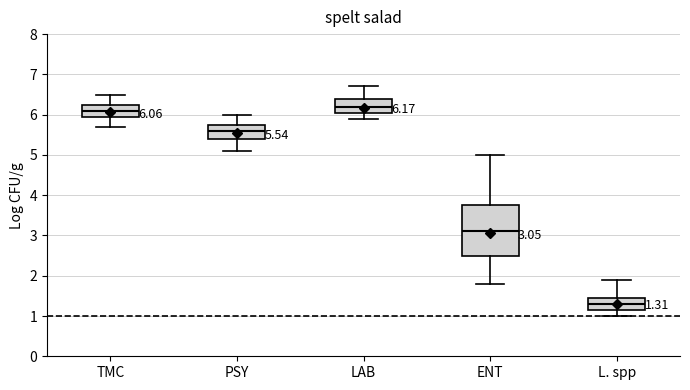

Which box is the tallest, from its lower edge to its upper edge?

ENT